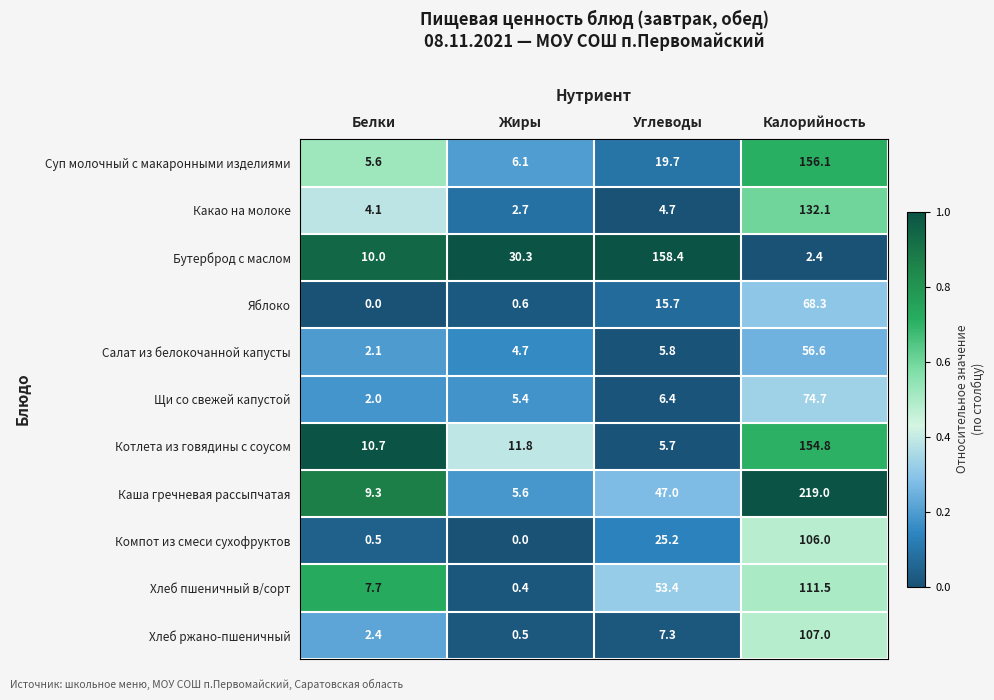

How many series are shown in this chart?

11